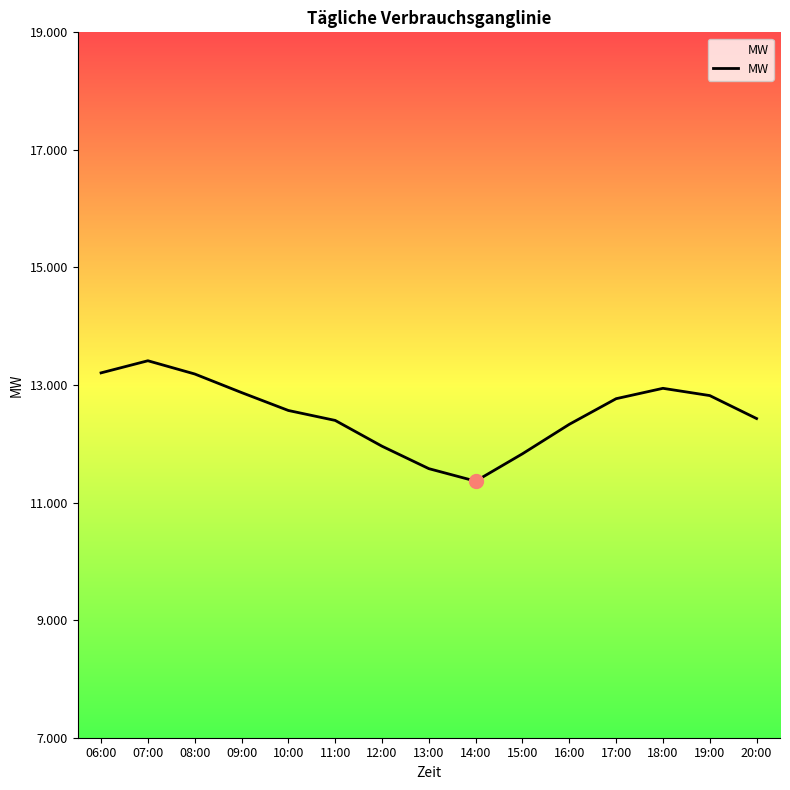

What is the maximum value shown in the chart?

13412.9